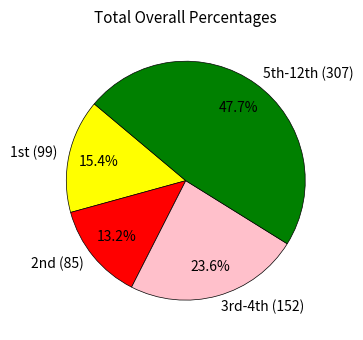

Count the number of slices in the pie.

4